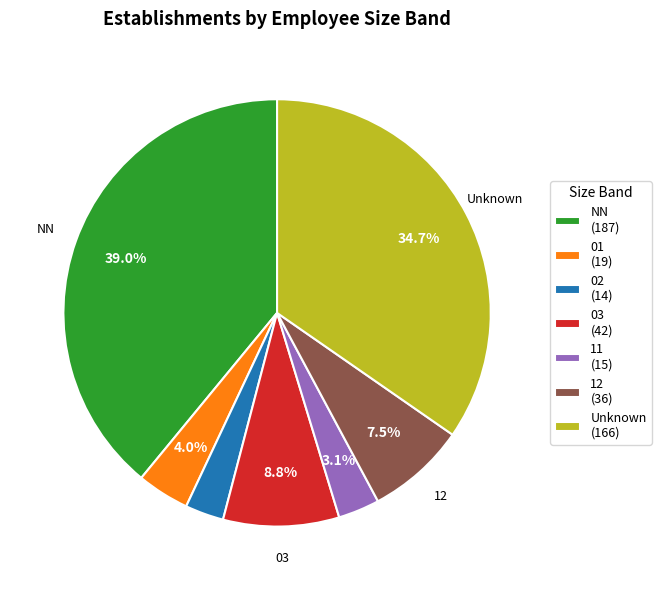

Between 11 (15) and 03 (42), which is larger?

03 (42)